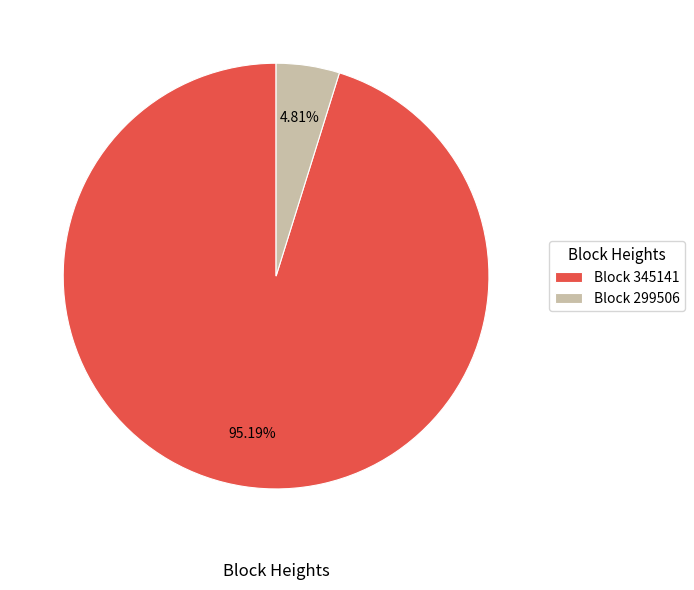

Rank the categories by value from highest to lowest.

Block 345141, Block 299506